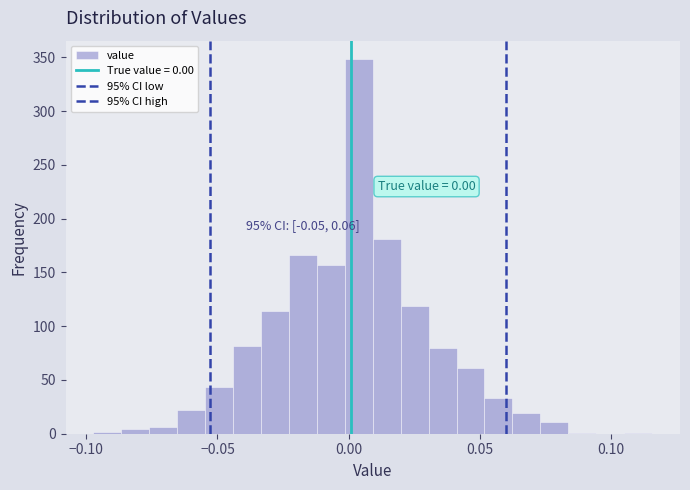

Around what value on the x-axis is the tallest bar? Give the approximate position of its centre, as read against the axis.

0.005